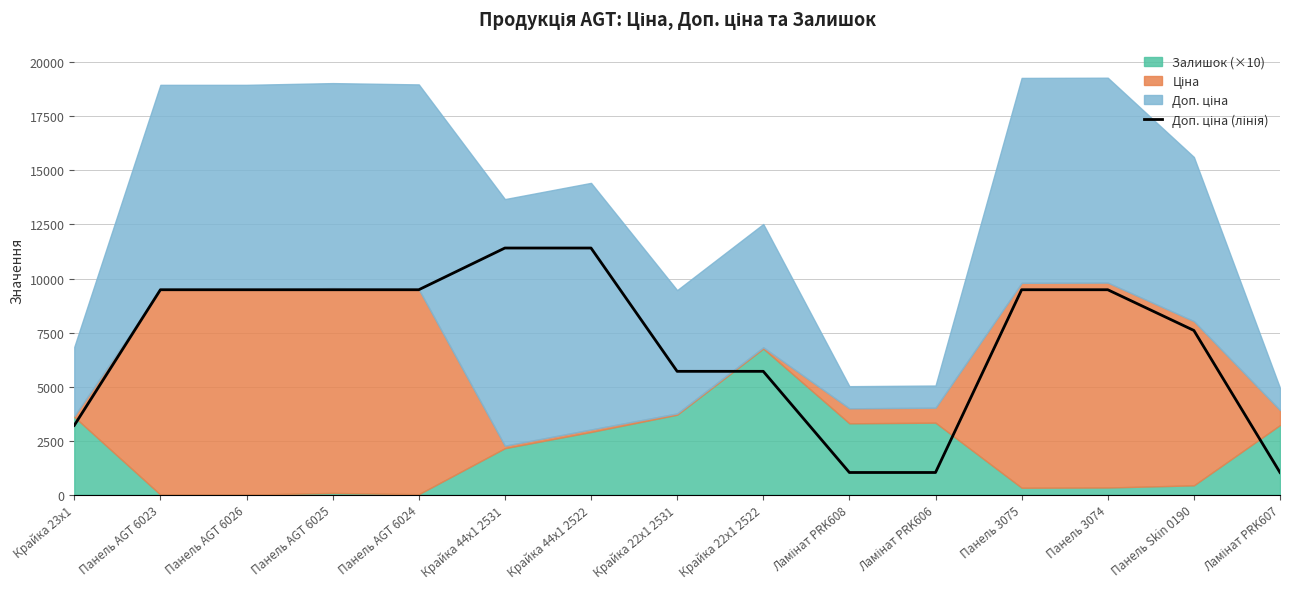

What is the label of the 4th point from the left?

Панель AGT 6025